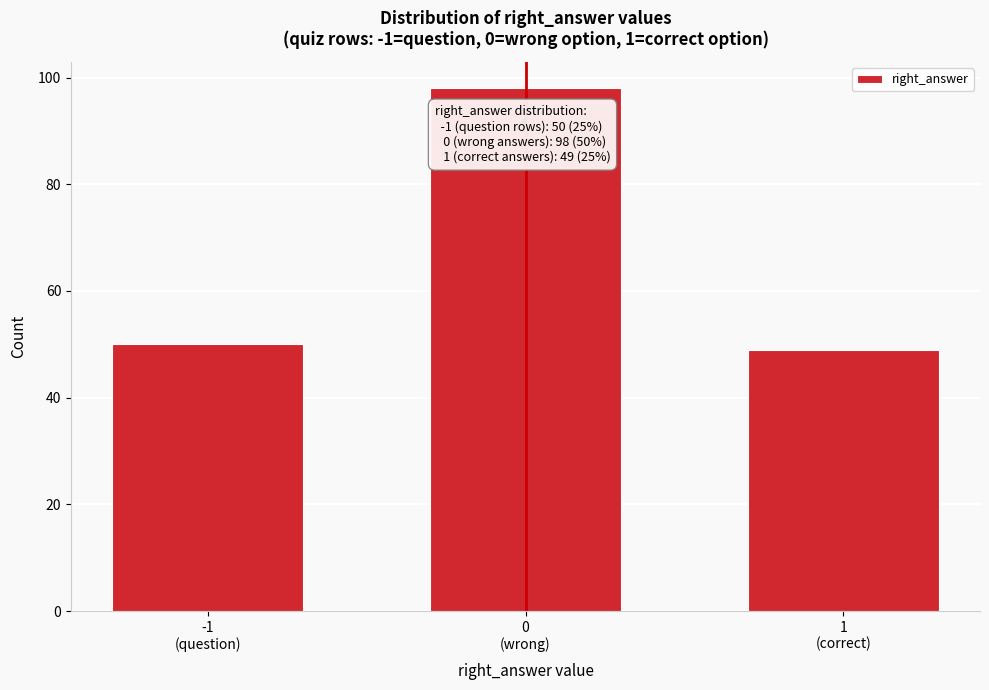

Reading left to right, extract all data points from this chart.

50	98	49